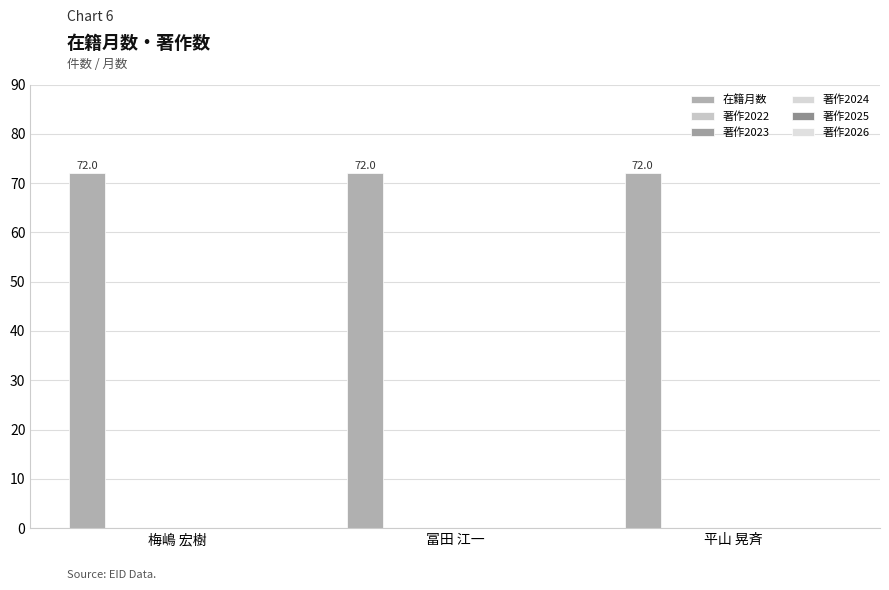

Reading left to right, list all the values displayed in this chart.

在籍月数: 72	72	72
著作2022: 0	0	0
著作2023: 0	0	0
著作2024: 0	0	0
著作2025: 0	0	0
著作2026: 0	0	0